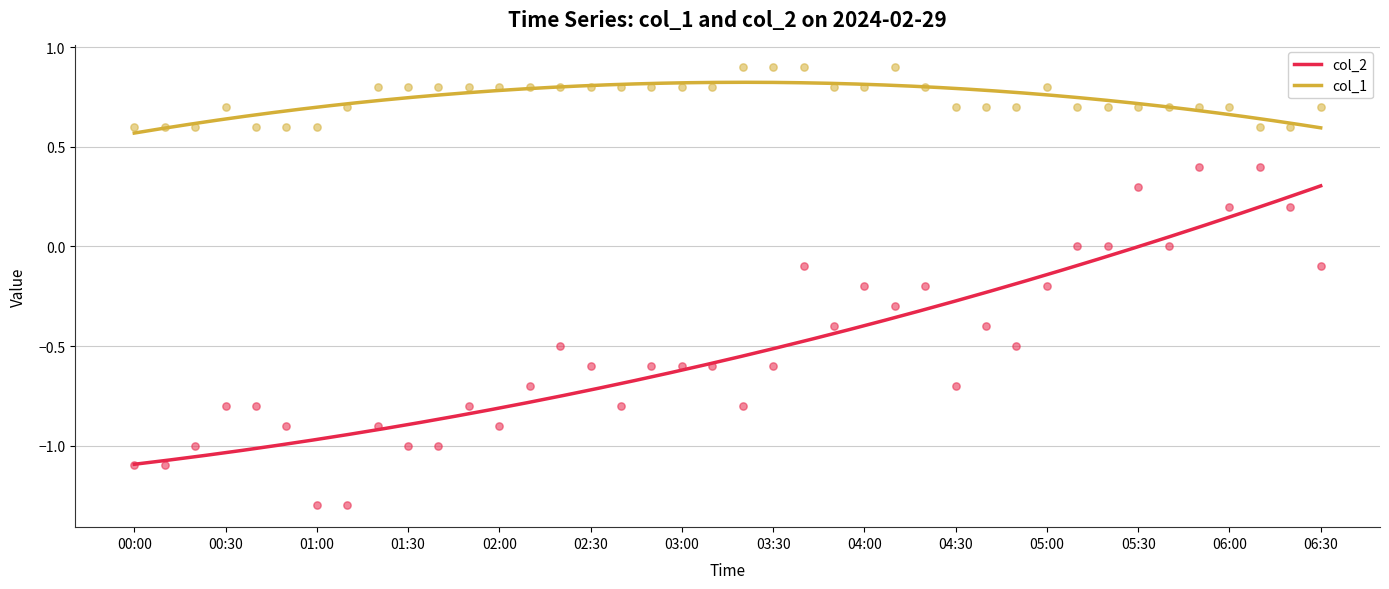

At how many categories does at least one series exceed 0?

40